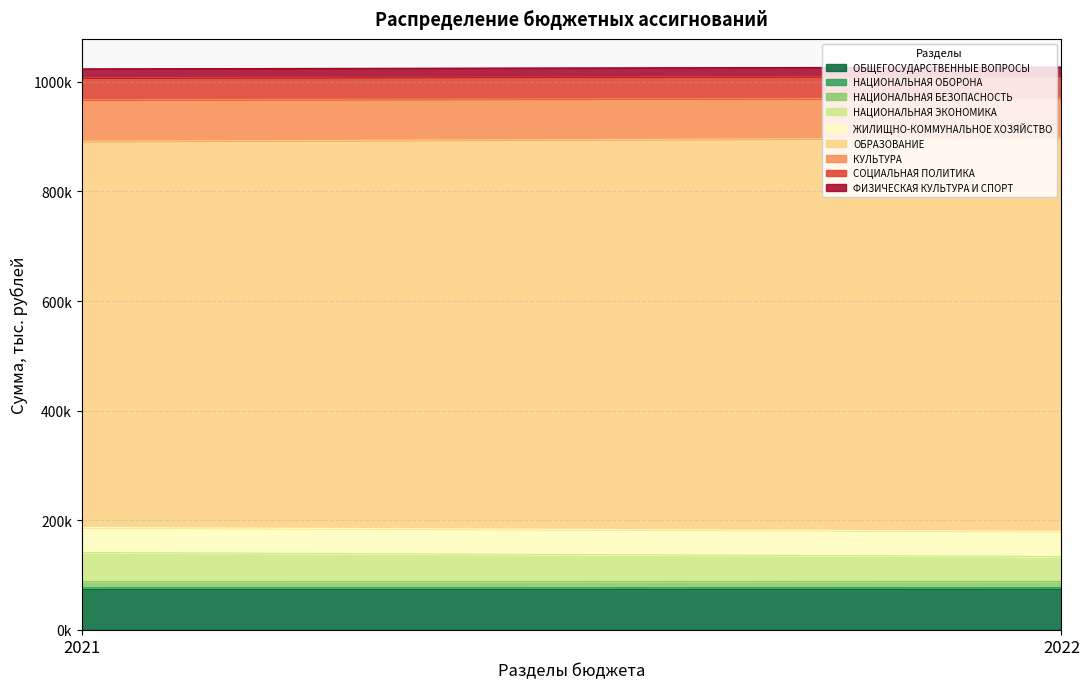

What is the difference between the second highest and second lowest values in the 2021 series?

64839.1